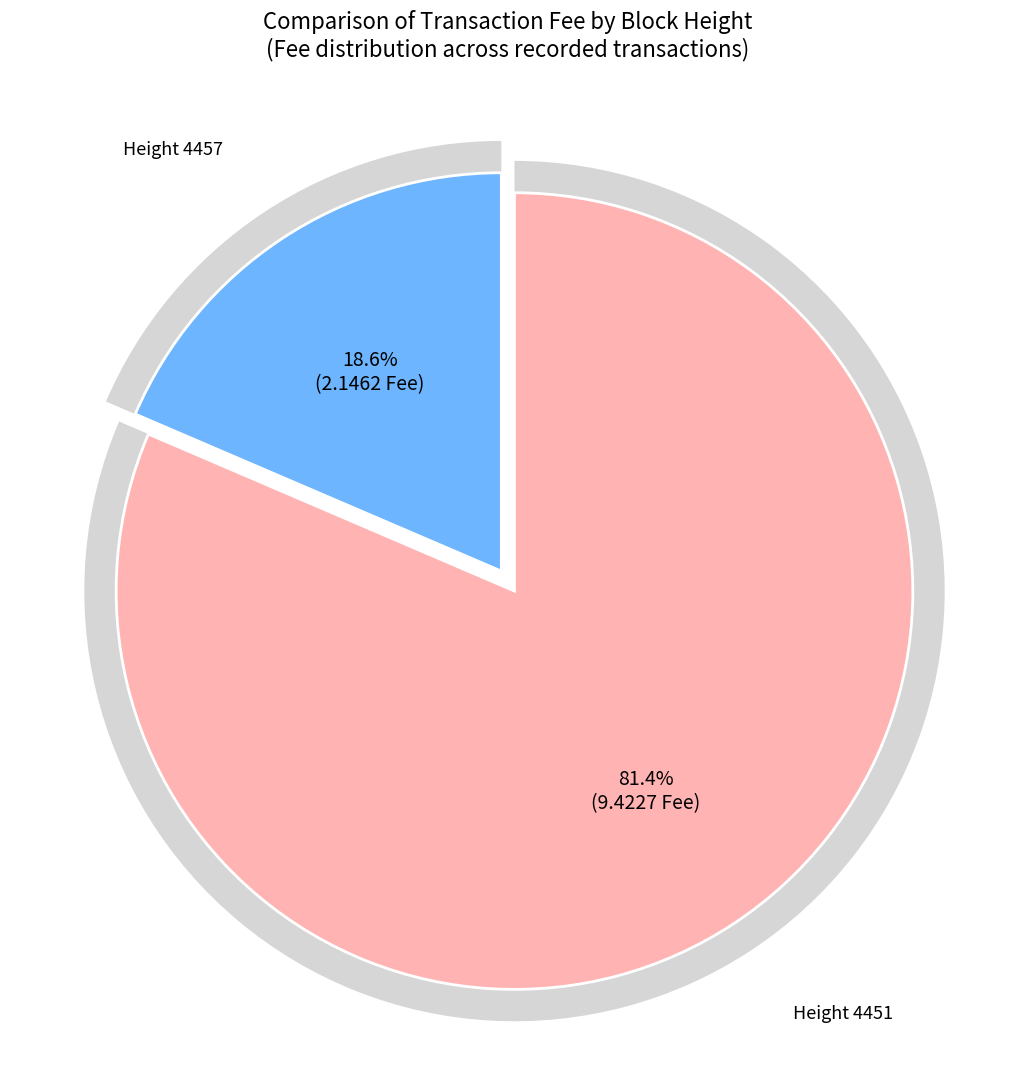

Which slice represents more than half of the pie?

4451